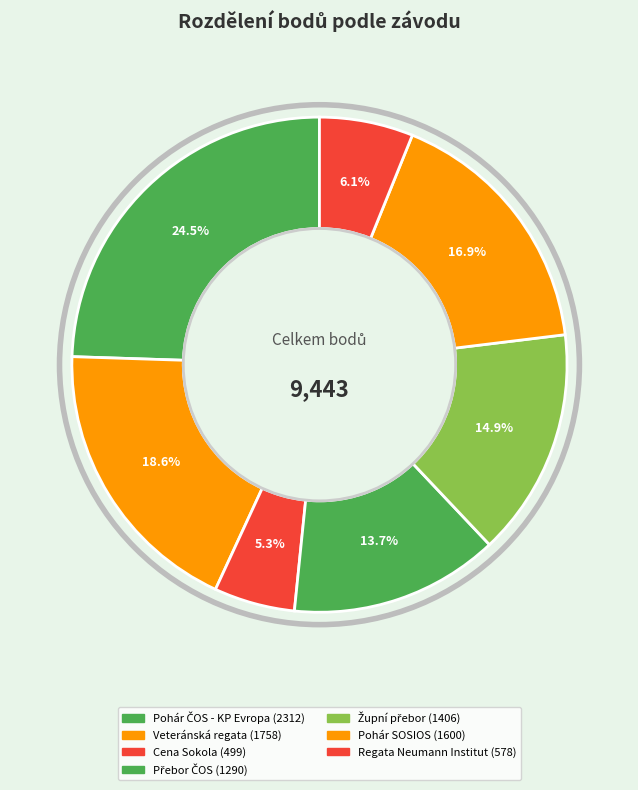

What is the change in value from Cena Sokola to Regata Neumann Institut?

+79